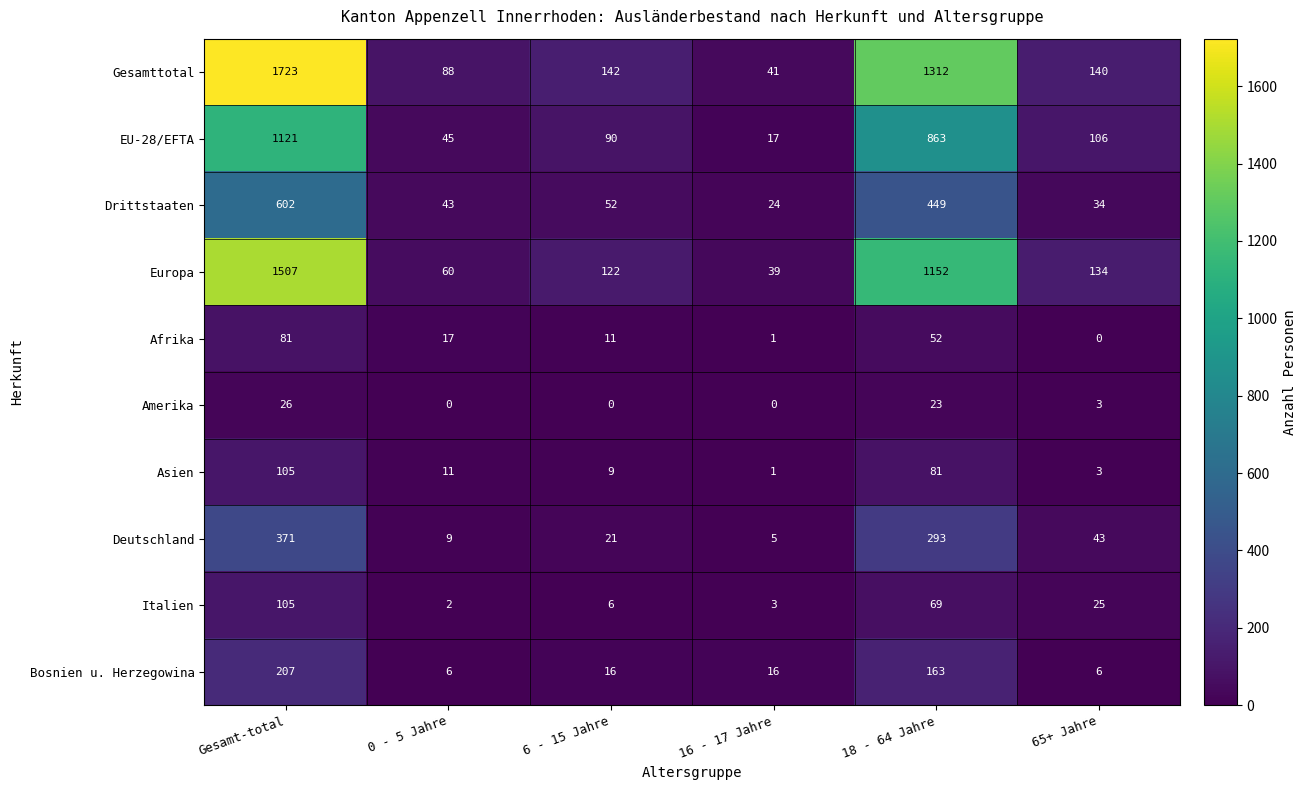

At which label does Deutschland reach its peak?

Gesamt-total